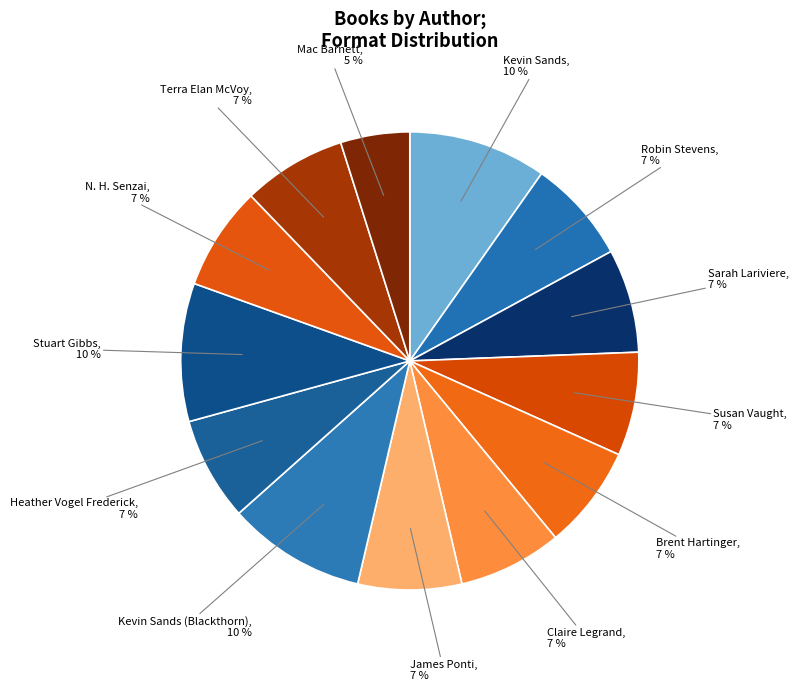

To the nearest percent, what is the average slice percentage?

8%